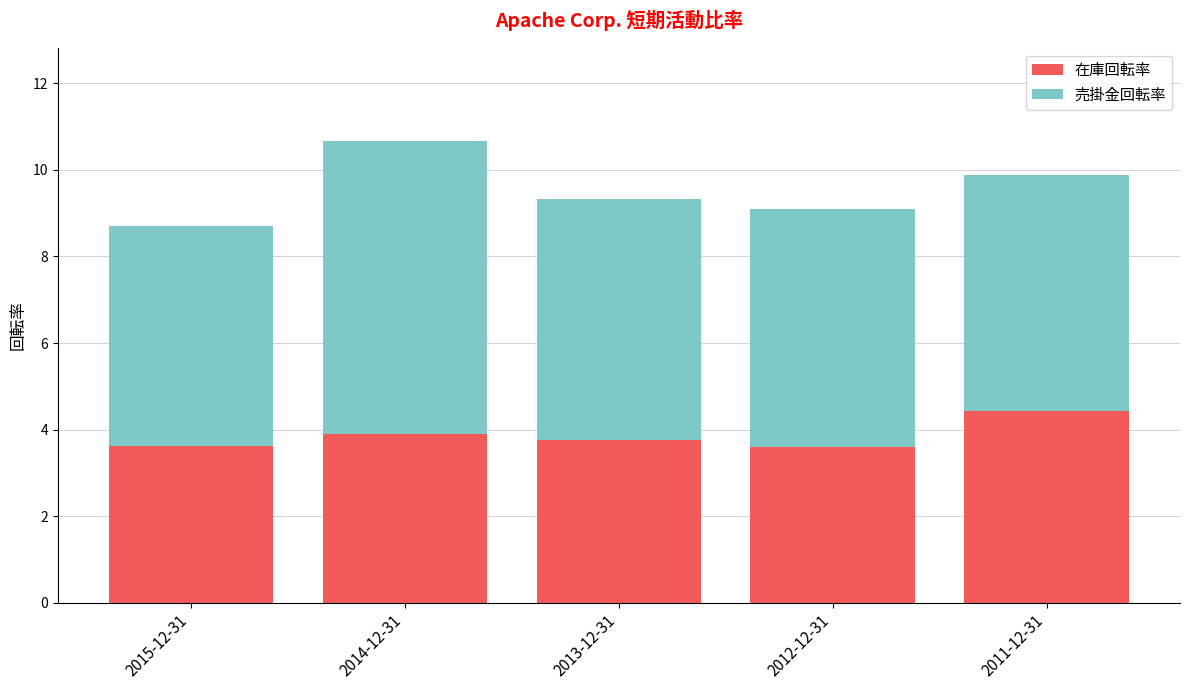

At which category is the sum across all series the highest?

2014-12-31